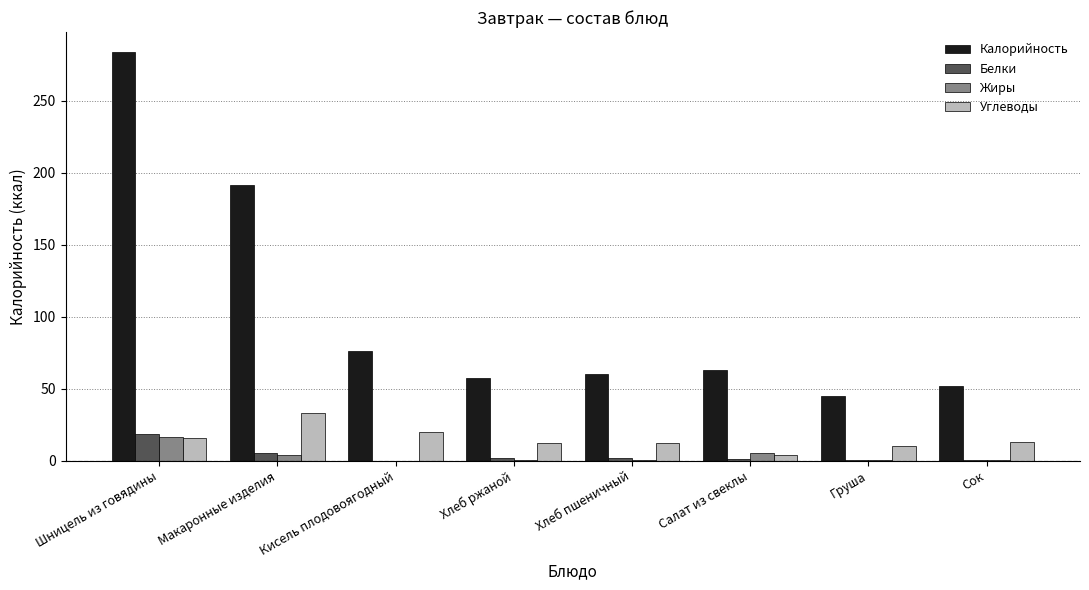

The value of Углеводы at Шницель из говядины is 15.6. True or false?

True